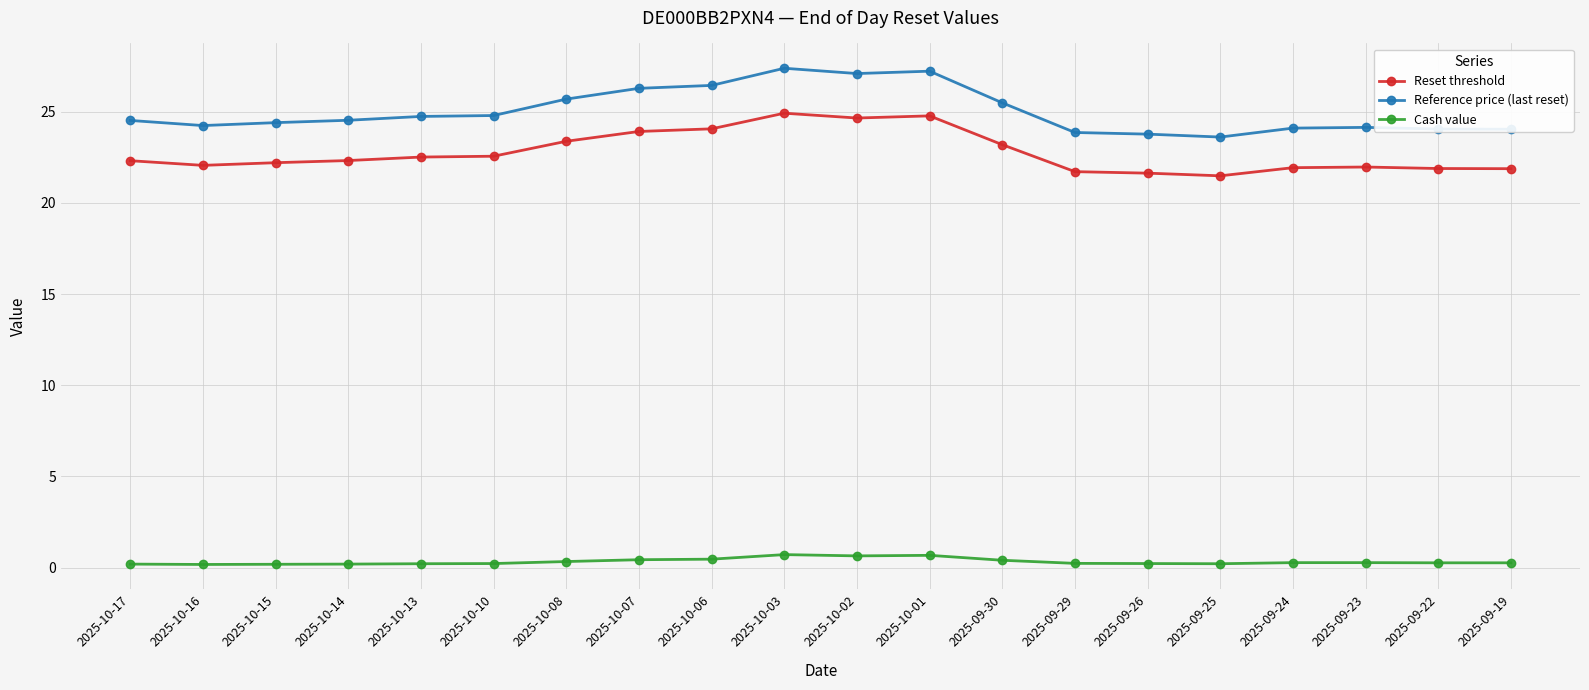

What is the label of the 13th point from the right?

2025-10-07